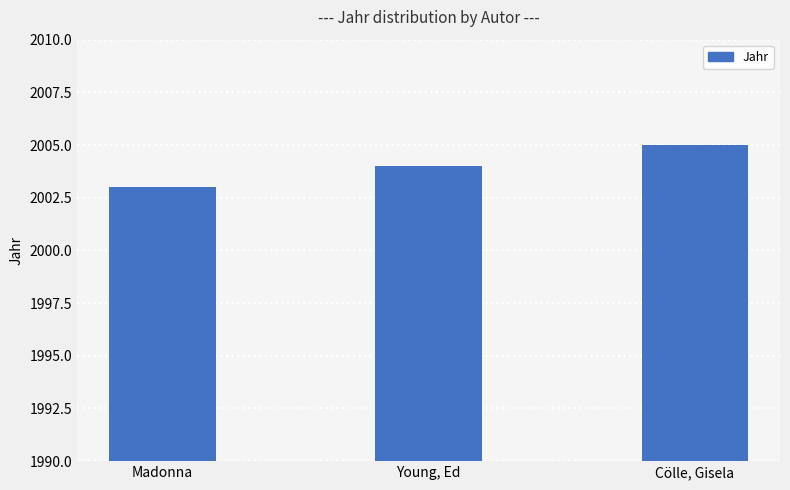

Reading left to right, list all the values displayed in this chart.

2003	2004	2005